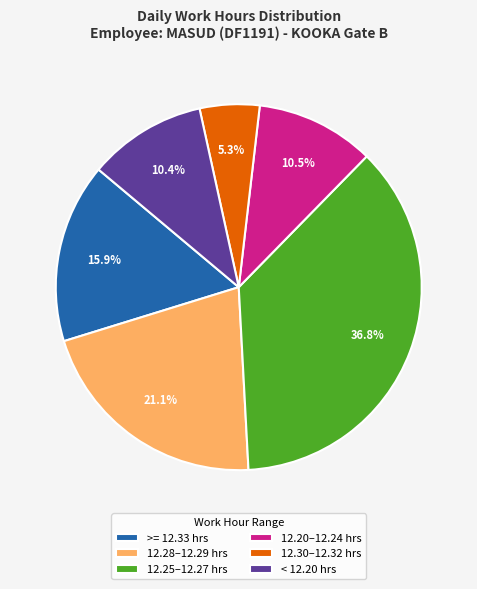

Combined, do 12.28–12.29 hrs and < 12.20 hrs account for over 50%?

No